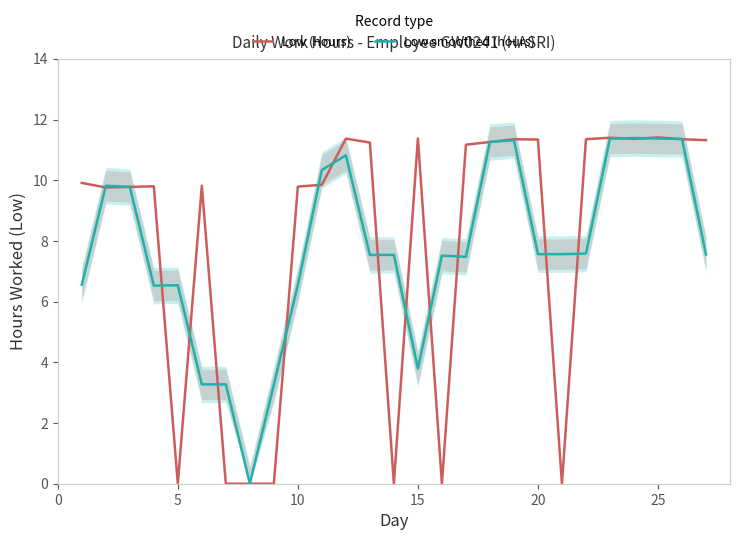

The Low (hours) series shows 15.4 at 20. True or false?

False